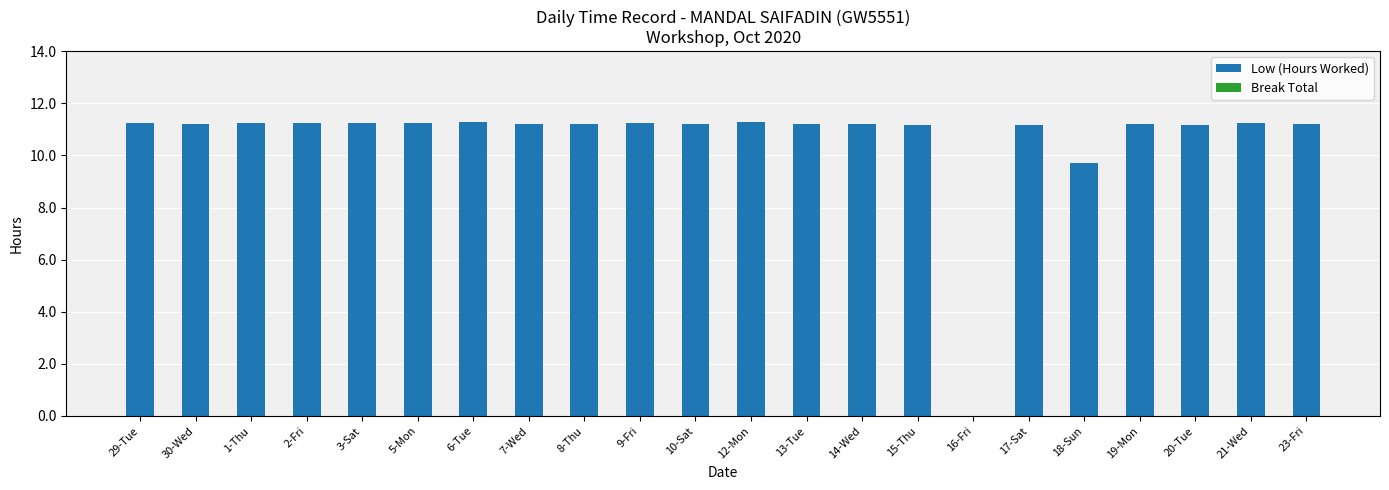

True or false: the data shows 15.4 at 19-Mon.

False